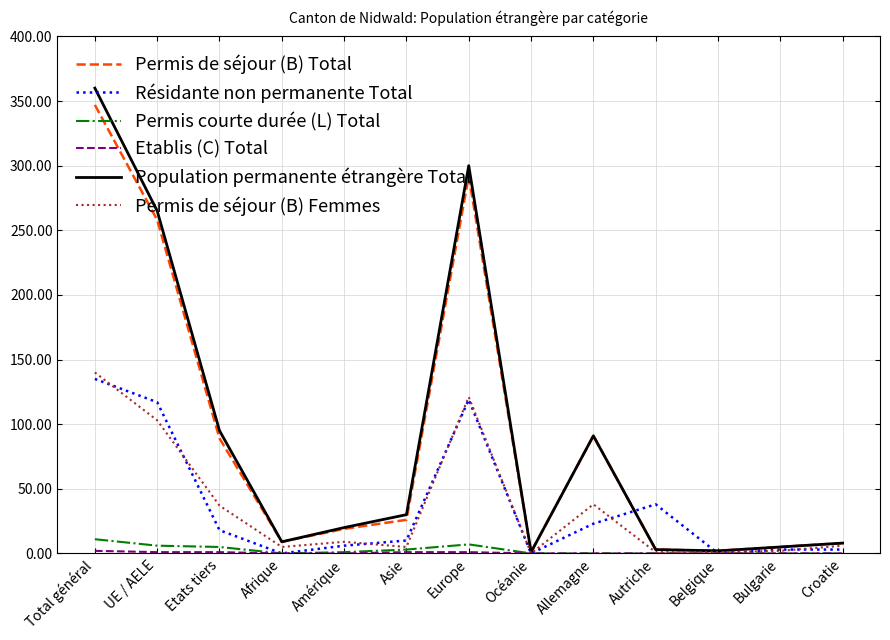

What is the maximum value shown in the chart?

360